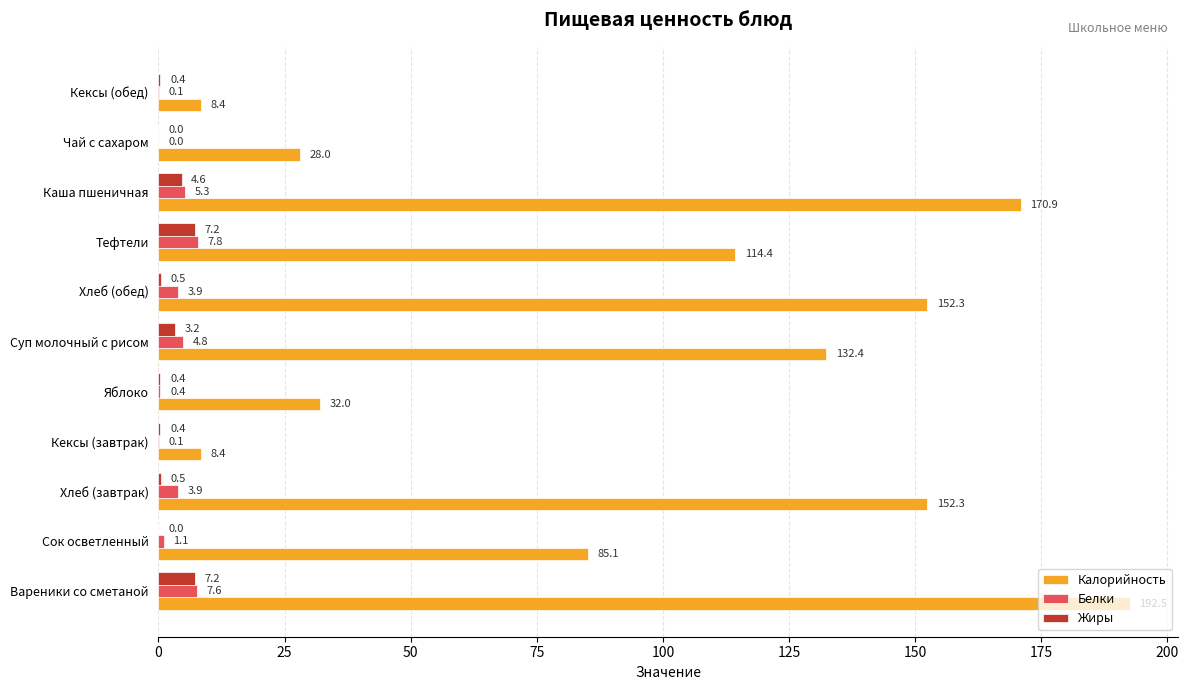

Is it true that Калорийность equals 58.8 at Хлеб (обед)?

False